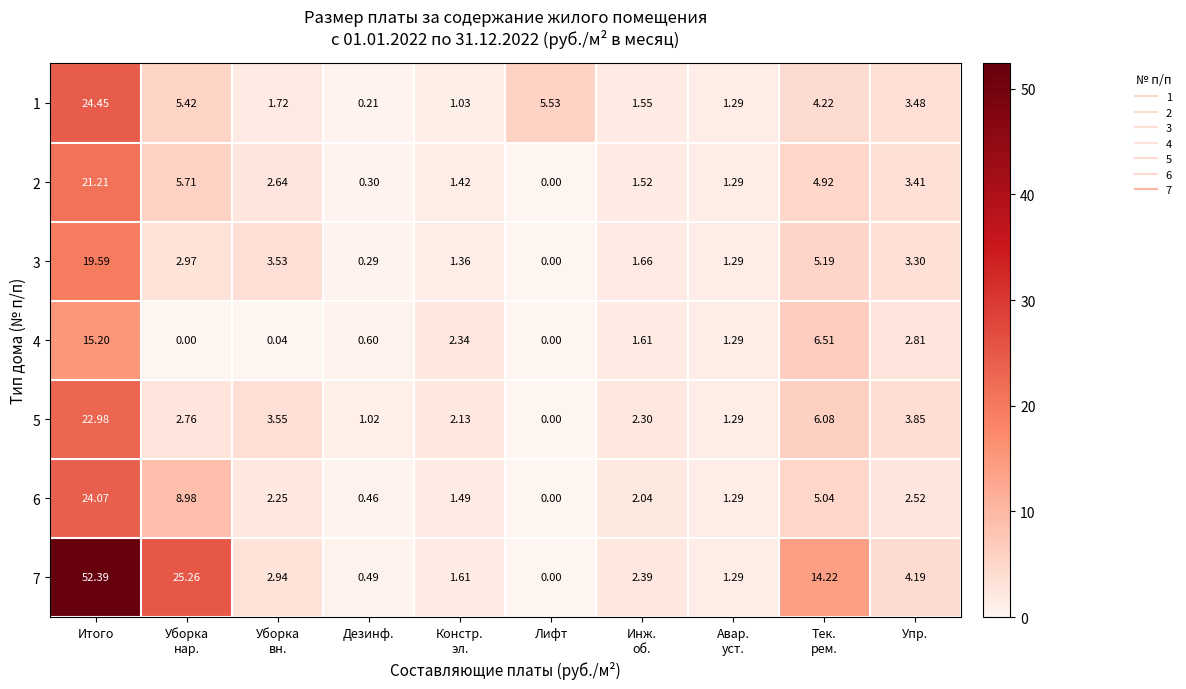

At which category is the sum across all series the highest?

Итого